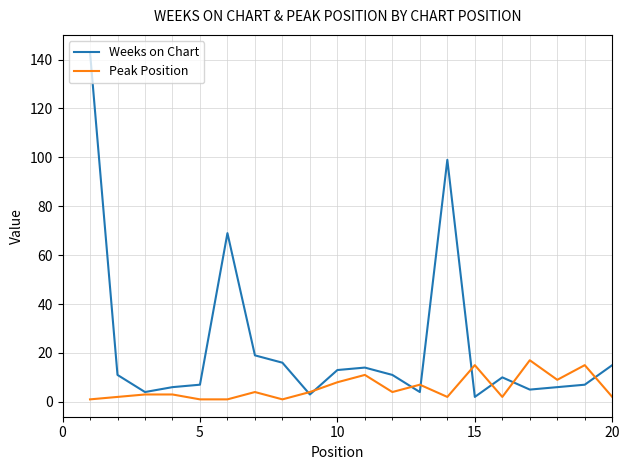

Is this an area chart (filled region under the line)?

No